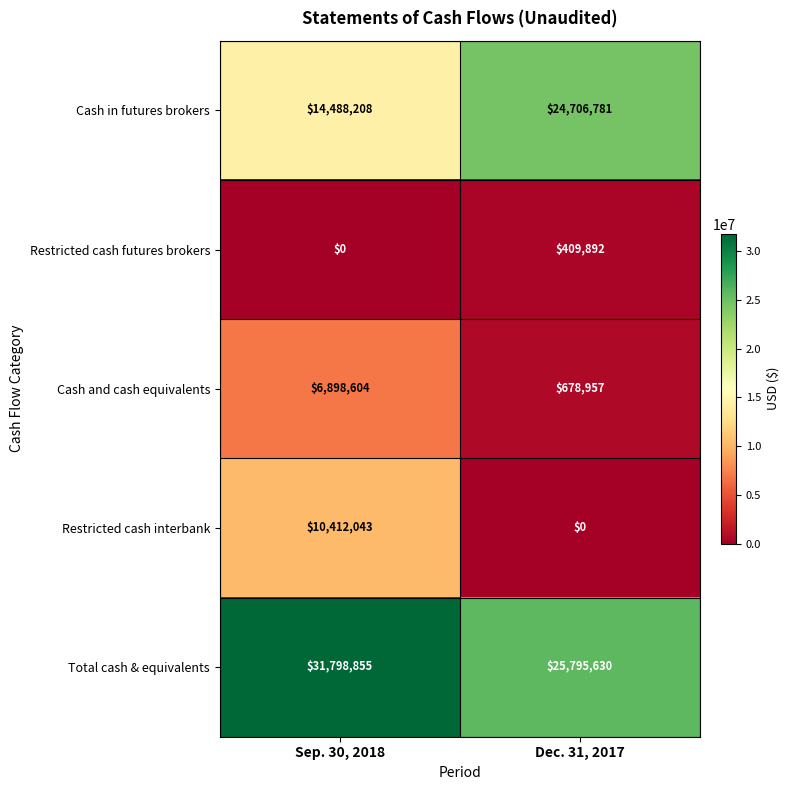

True or false: Restricted cash futures brokers has a value of 623474 at Dec. 31, 2017.

False